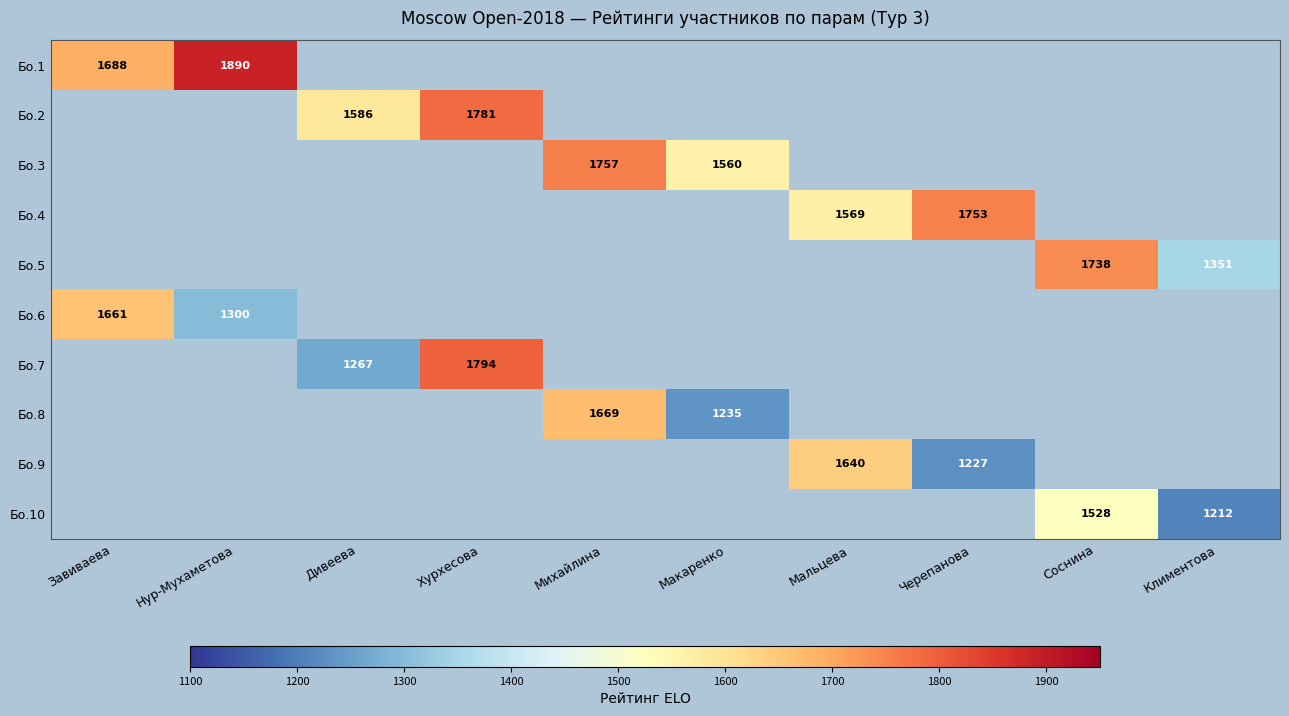

The value of Бо.7 at Хурхесова is 2501. True or false?

False